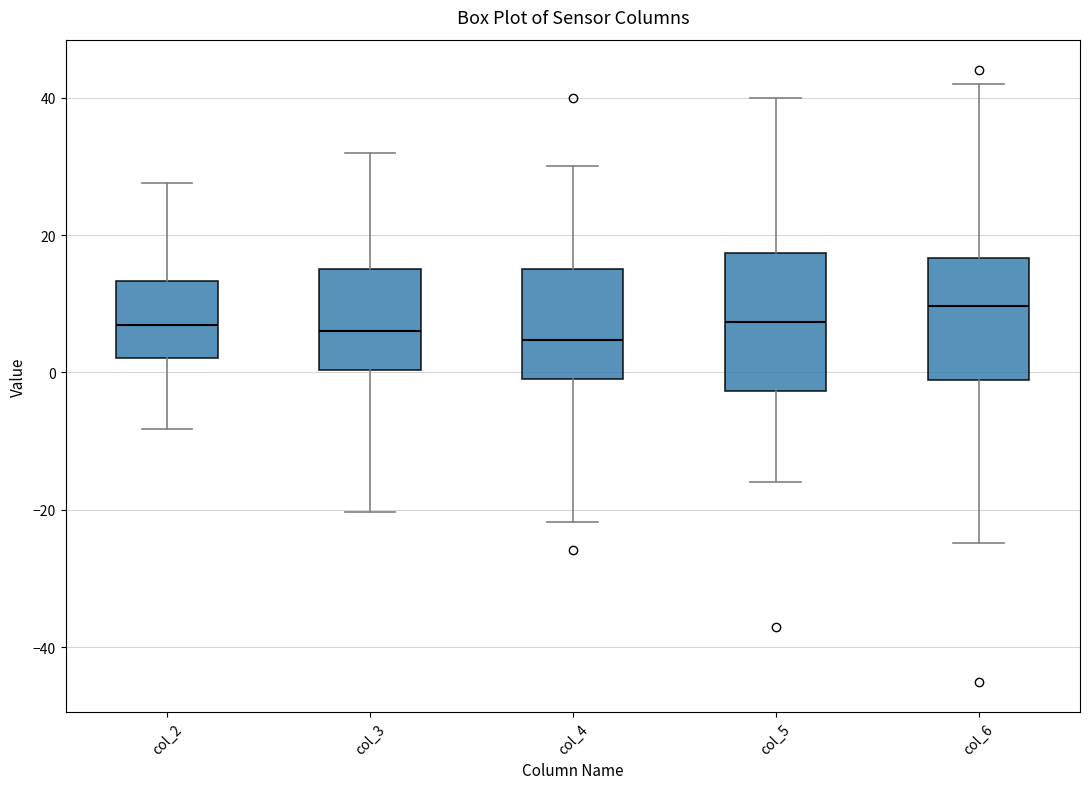

Reading left to right, transcribe this box plot: for each box, give where its median line is, the range the box spans, and where its two whiskers end, as read against the y-axis. The values are not printed on the chart, so give them approximately, as read against the axis.

col_2: median 6, box 2 to 14, whiskers -8 to 28
col_3: median 6, box 0 to 16, whiskers -20 to 32
col_4: median 4, box 0 to 16, whiskers -22 to 30
col_5: median 8, box -2 to 18, whiskers -16 to 40
col_6: median 10, box -2 to 16, whiskers -24 to 42